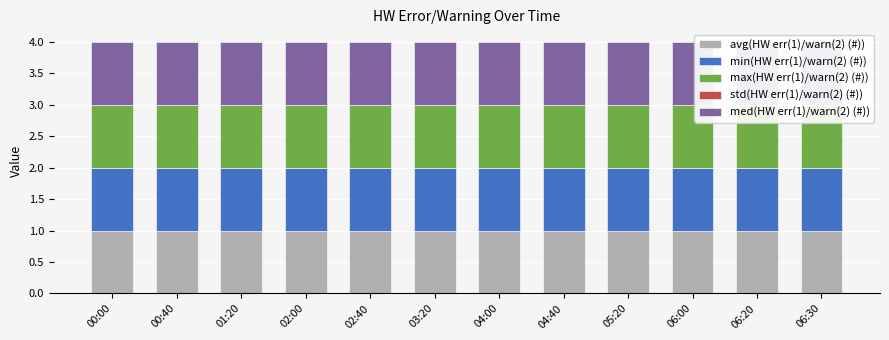

What is the difference between the highest and lowest values at 01:20?

1